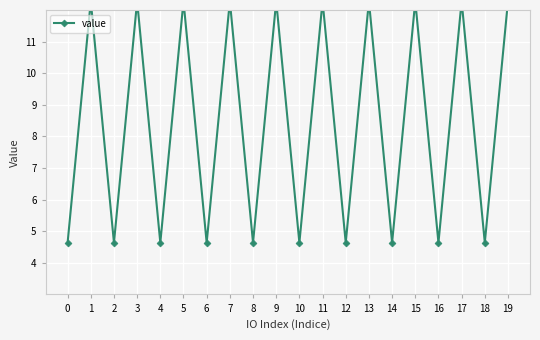

What is the greatest value displayed?

12.3